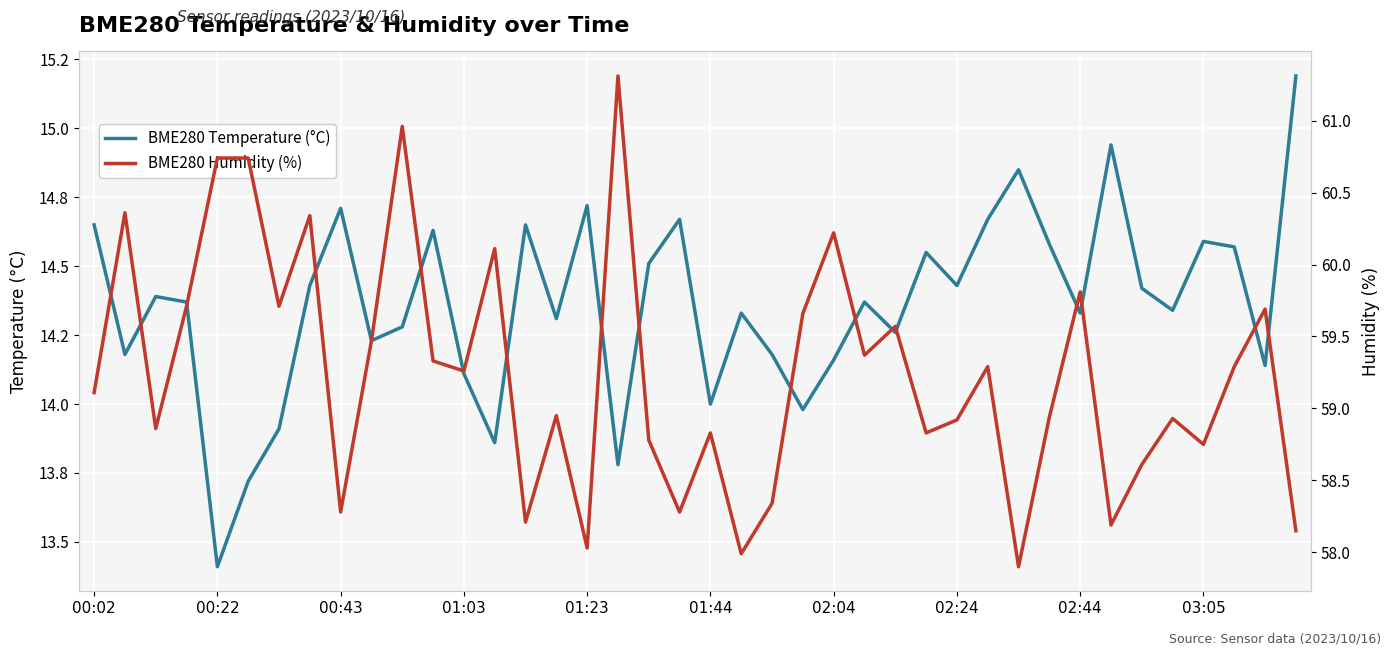

True or false: BME280 Temperature (°C) has a value of 14.3 at 02:44.

True